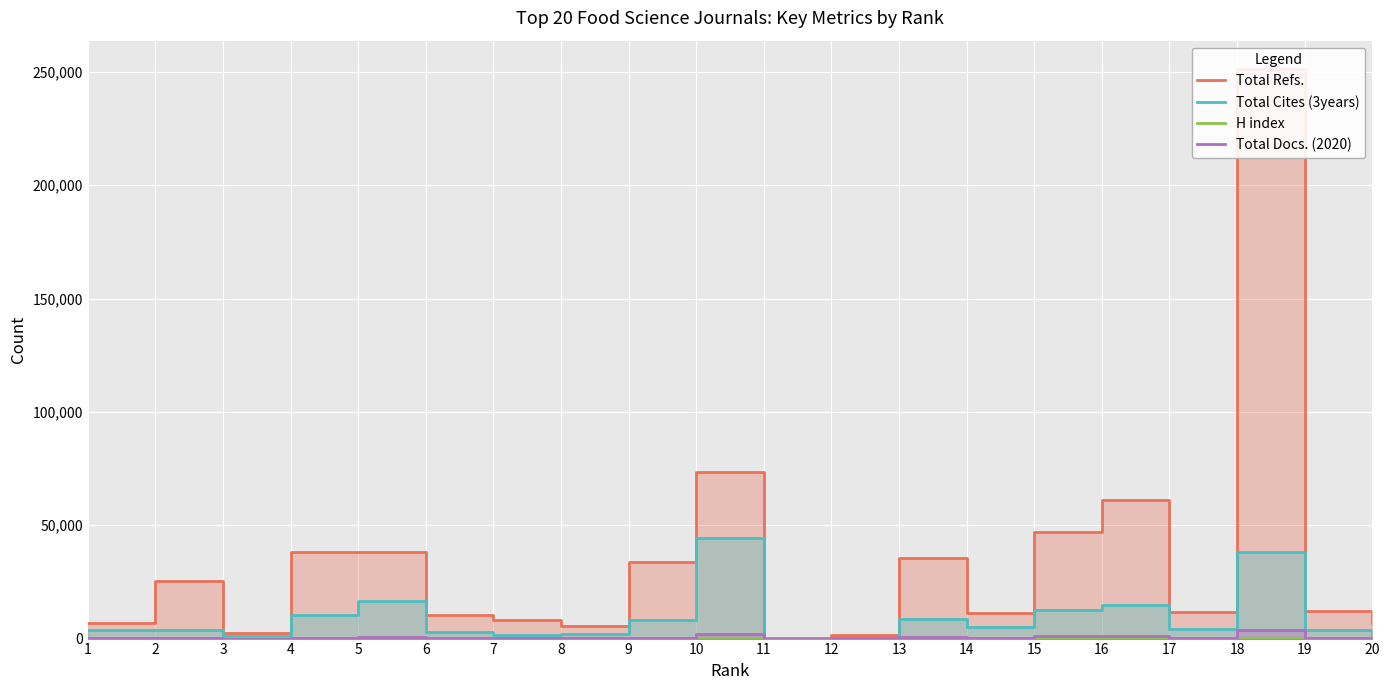

What is the difference between the maximum and minimum values in the Total Docs. (2020) series?

3912